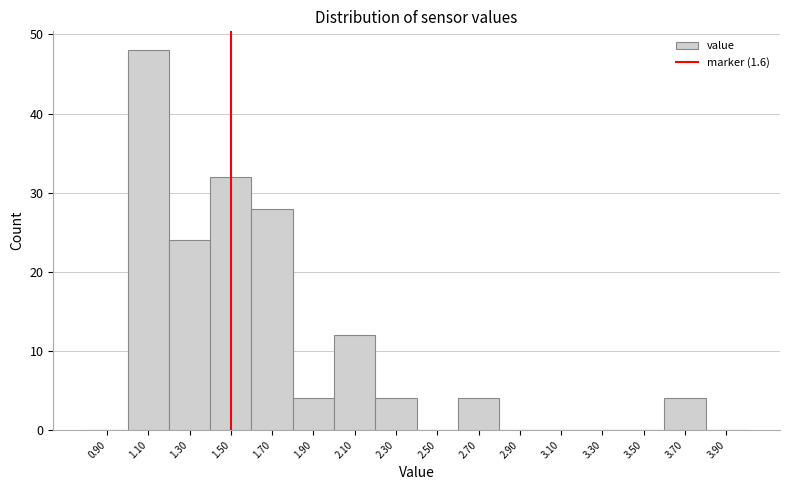

Reading left to right, transcribe all the data shown in this chart.

0.90=0	1.10=48	1.30=24	1.50=32	1.70=28	1.90=4	2.10=12	2.30=4	2.50=0	2.70=4	2.90=0	3.10=0	3.30=0	3.50=0	3.70=4	3.90=0